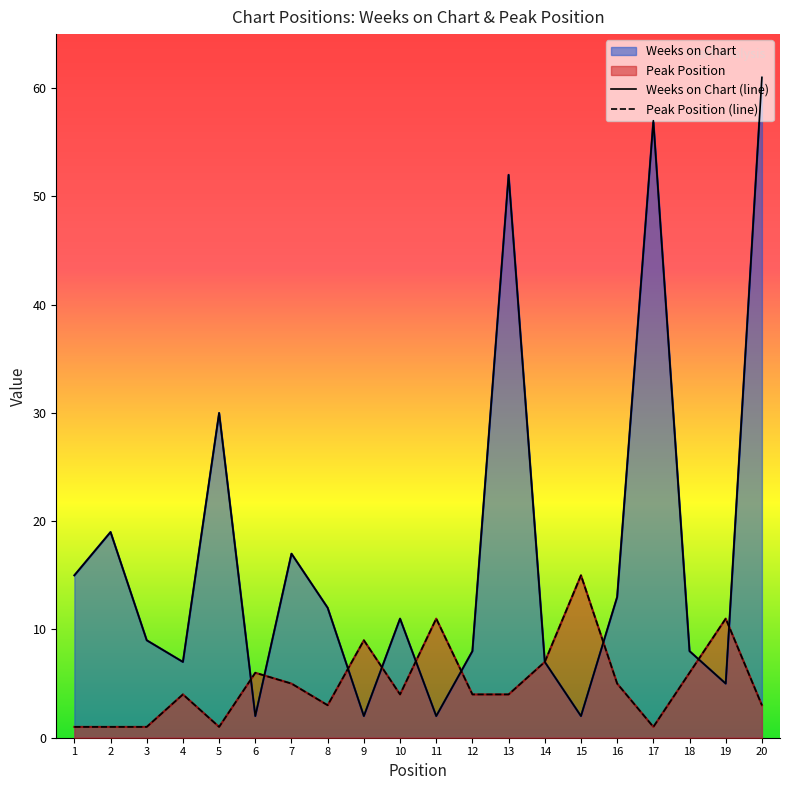

Reading left to right, list all the values displayed in this chart.

Weeks on Chart: 15	19	9	7	30	2	17	12	2	11	2	8	52	7	2	13	57	8	5	61
Peak Position: 1	1	1	4	1	6	5	3	9	4	11	4	4	7	15	5	1	6	11	3